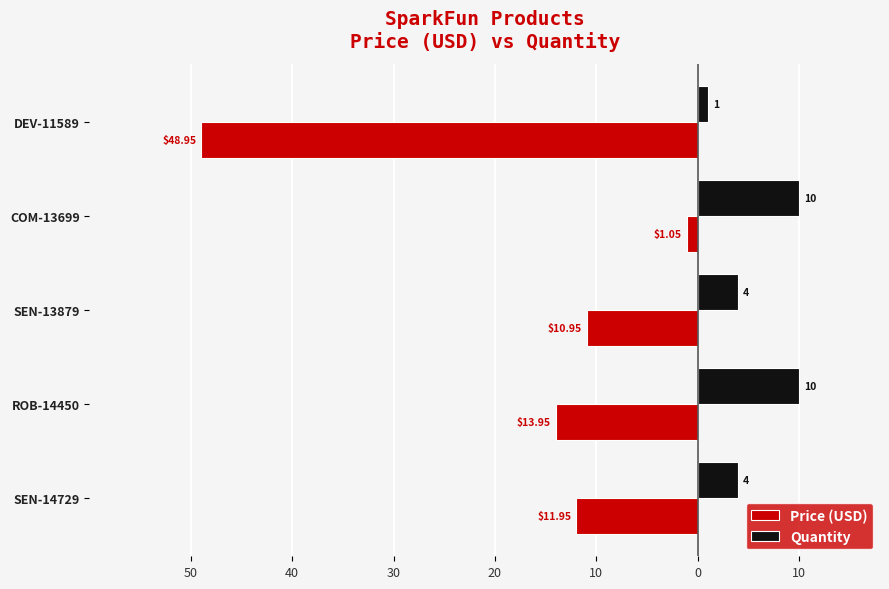

What are all the series names shown in the legend?

Price (USD), Quantity